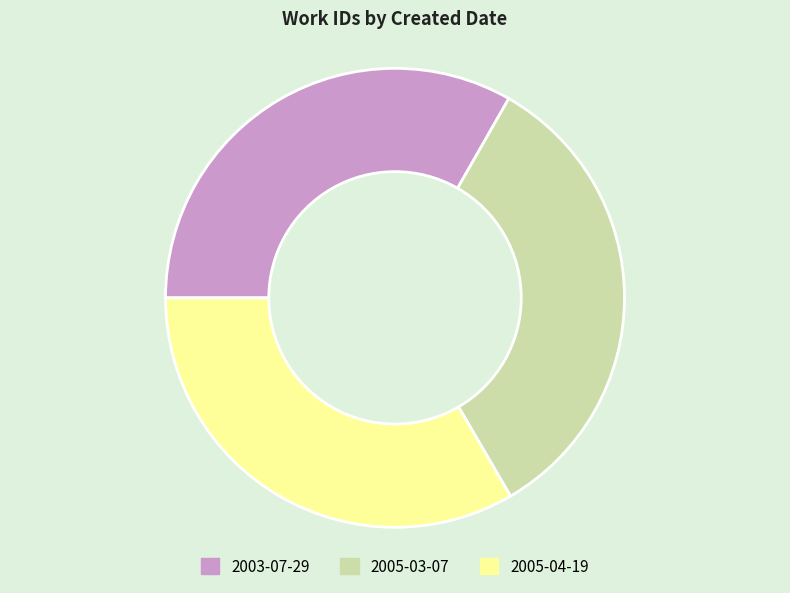

Is there a majority slice in this chart?

No